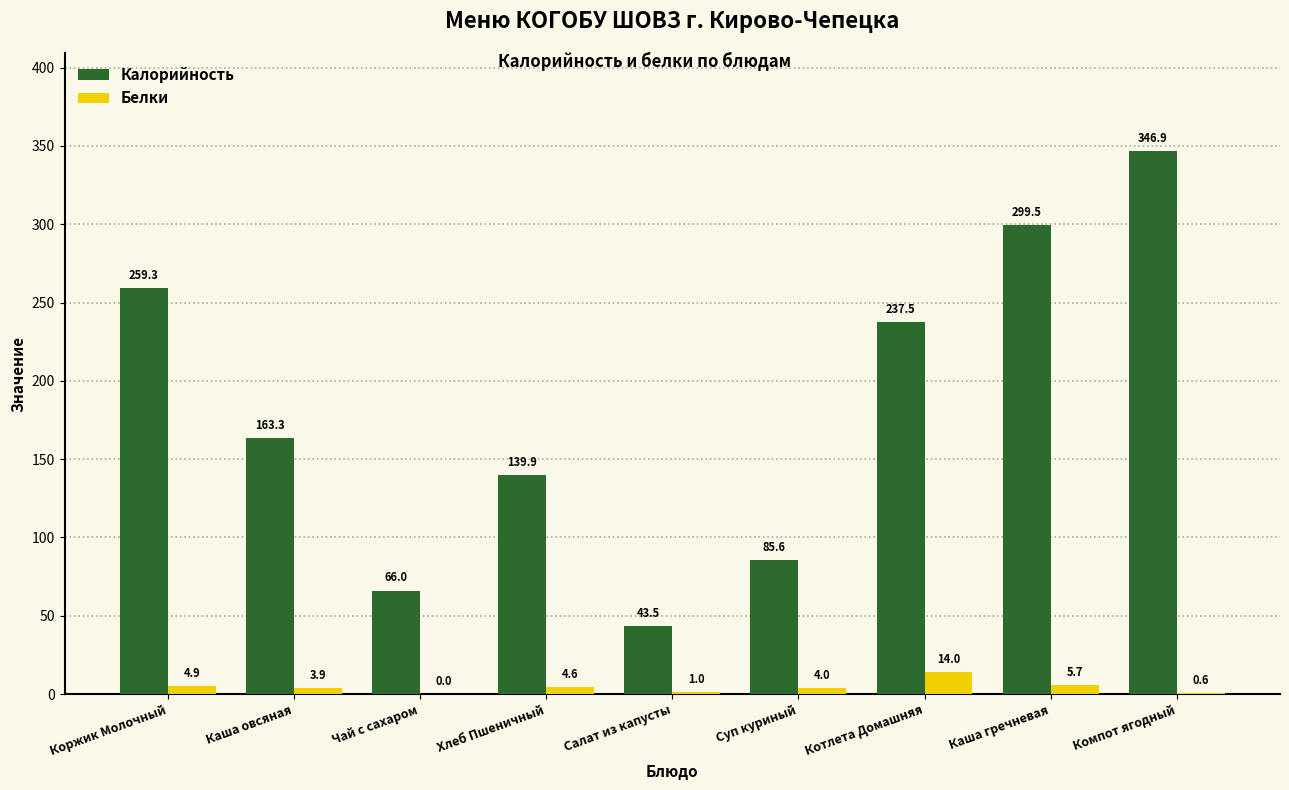

Between Каша овсяная and Каша гречневая, which series saw the biggest shift?

Калорийность